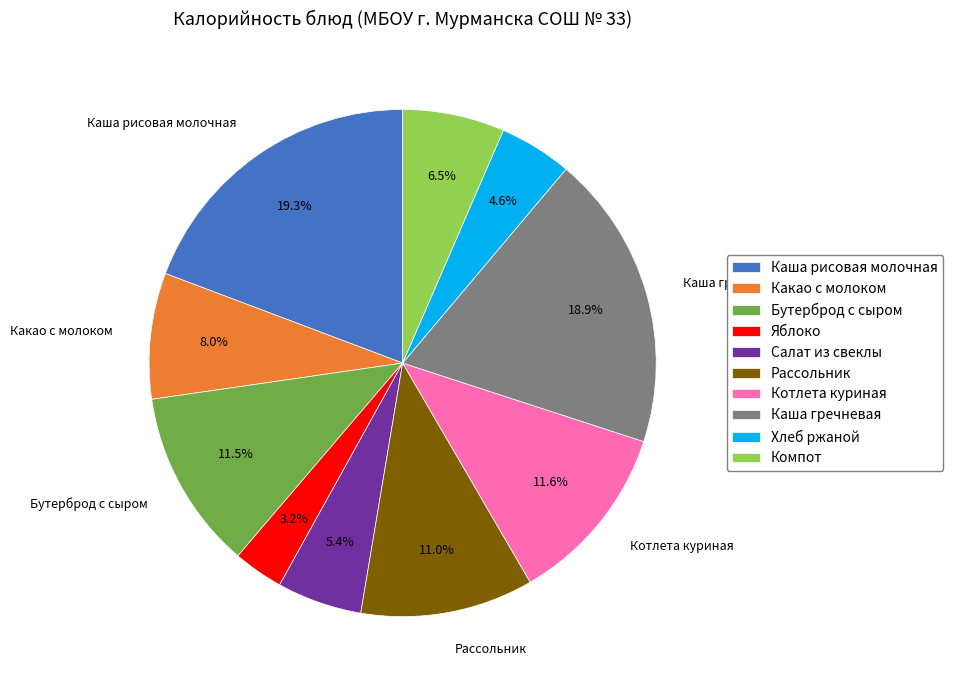

To the nearest percent, what is the average slice percentage?

10%